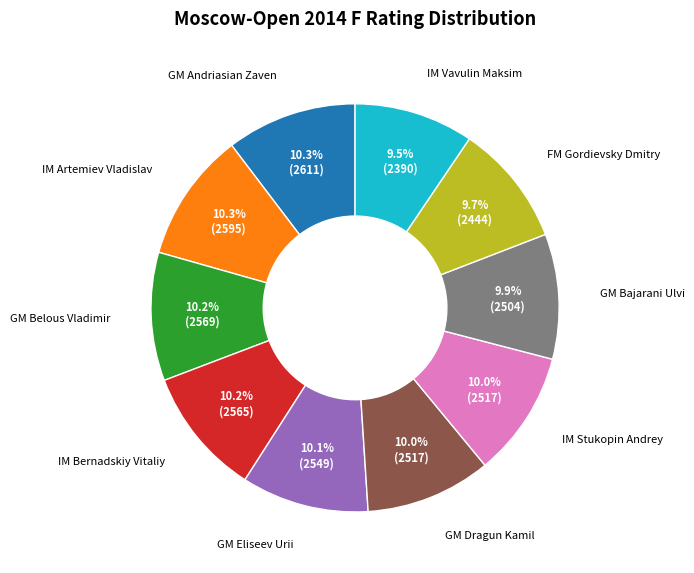

What is the ratio of the value at IM Bernadskiy Vitaliy to the value at IM Artemiev Vladislav?

1.0